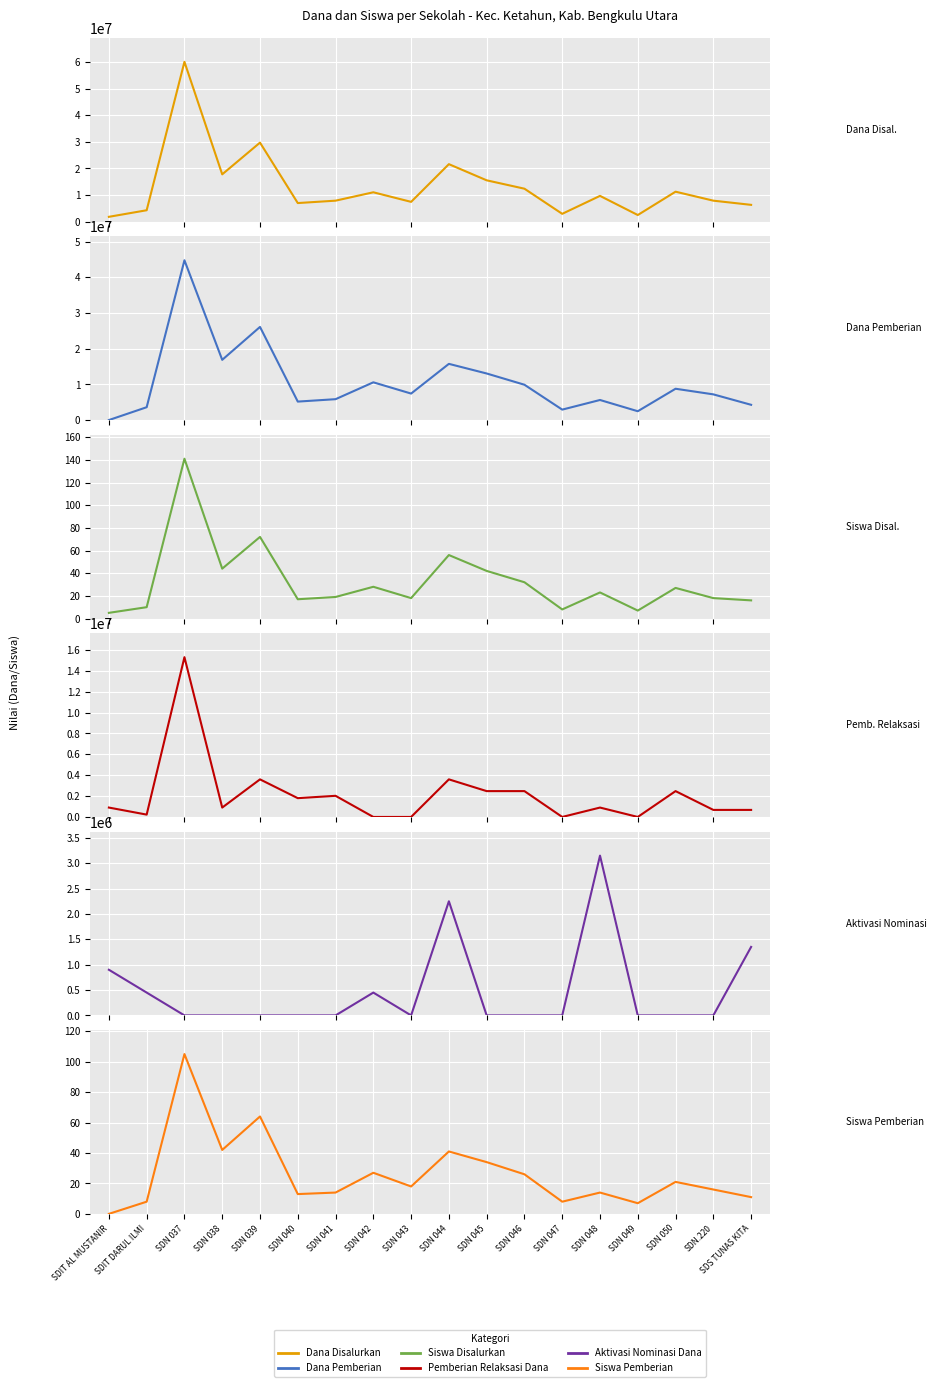

What is the difference between the maximum and minimum values in the Dana Pemberian series?

44775000